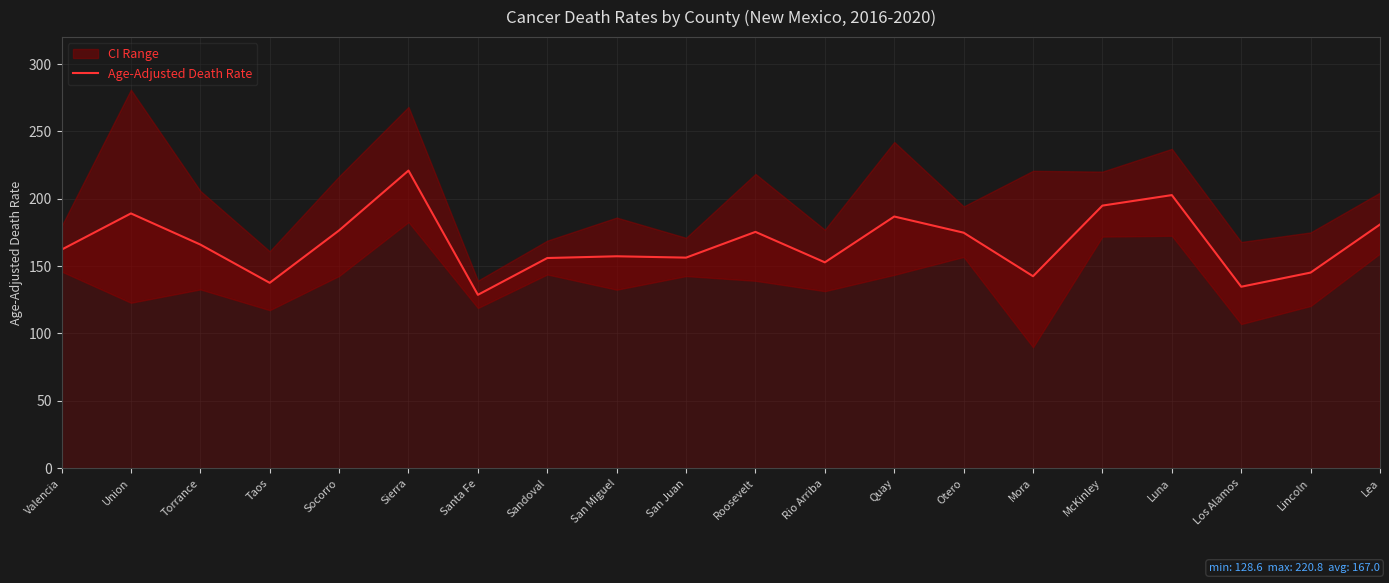

What is the label of the 19th point from the left?

Lincoln